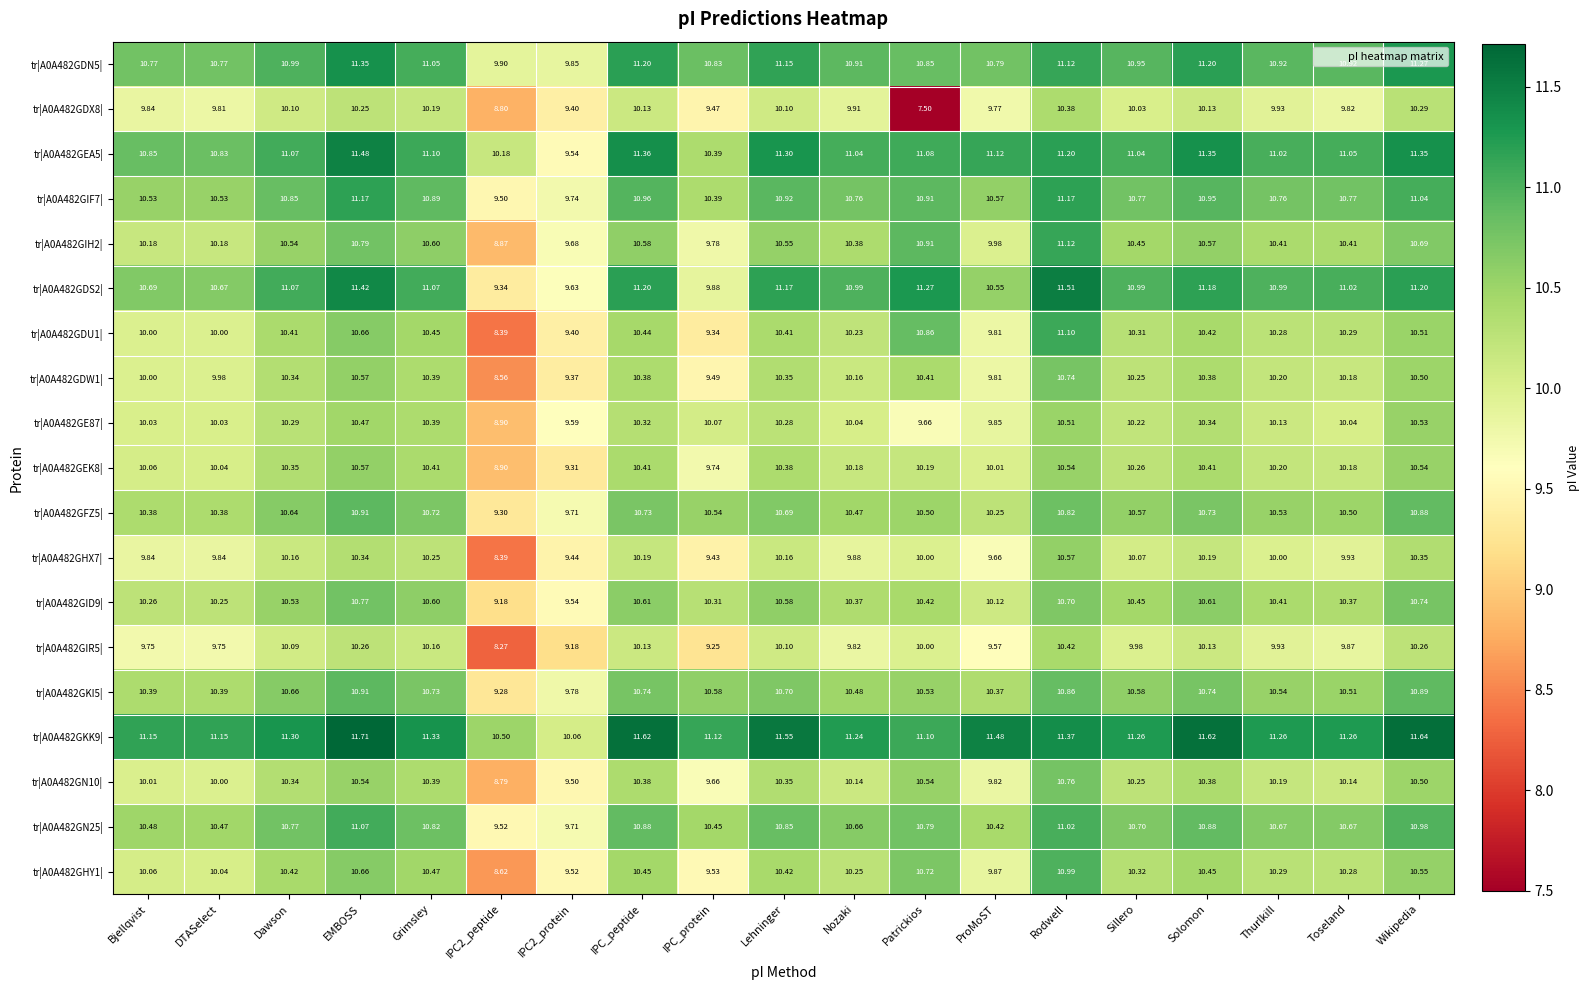

Where does the tr|A0A482GFZ5| series first go above 10?

Bjellqvist